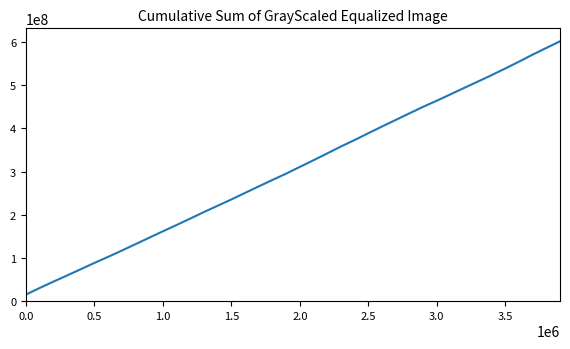

What is the maximum value shown in the chart?

601926645.2